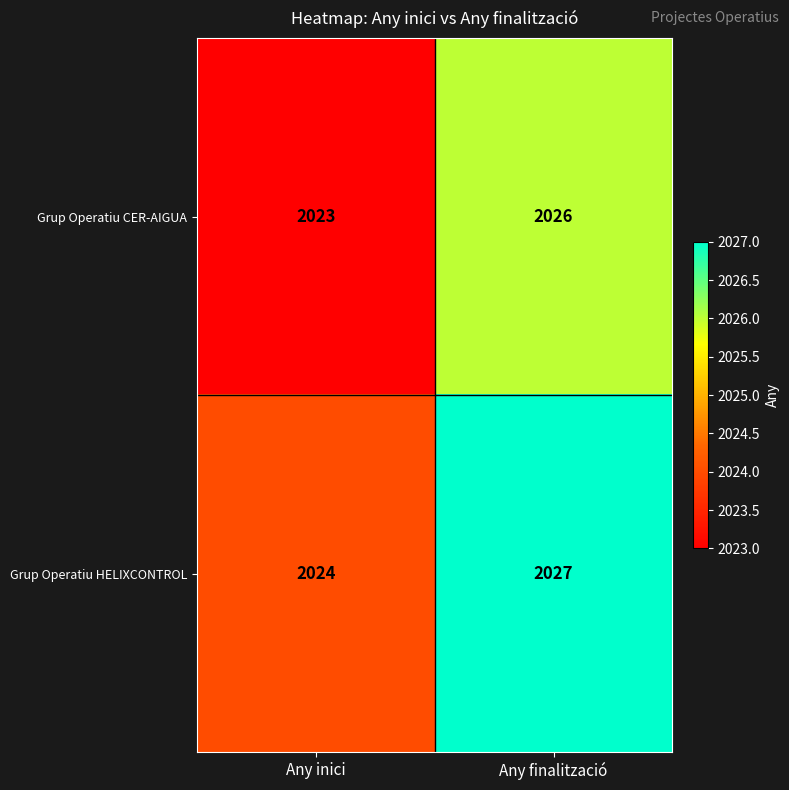

What is the difference between the maximum and minimum values in the Grup Operatiu HELIXCONTROL series?

3